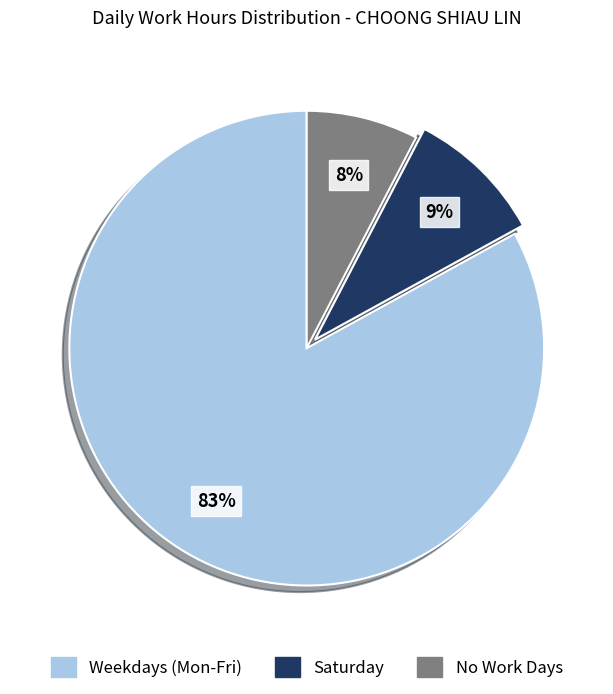

To the nearest percent, what is the difference between the largest and smallest slice percentages?

75%